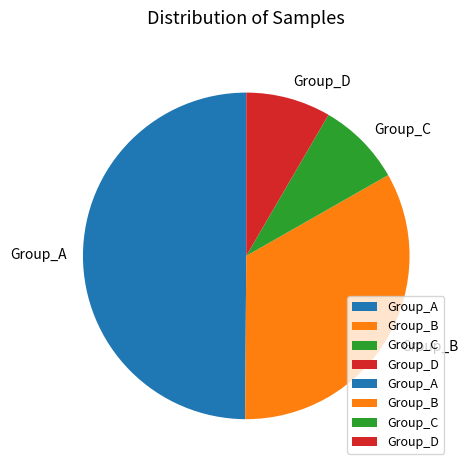

Approximately how many times larger is the value at Group_B compared to Group_C?

4.0